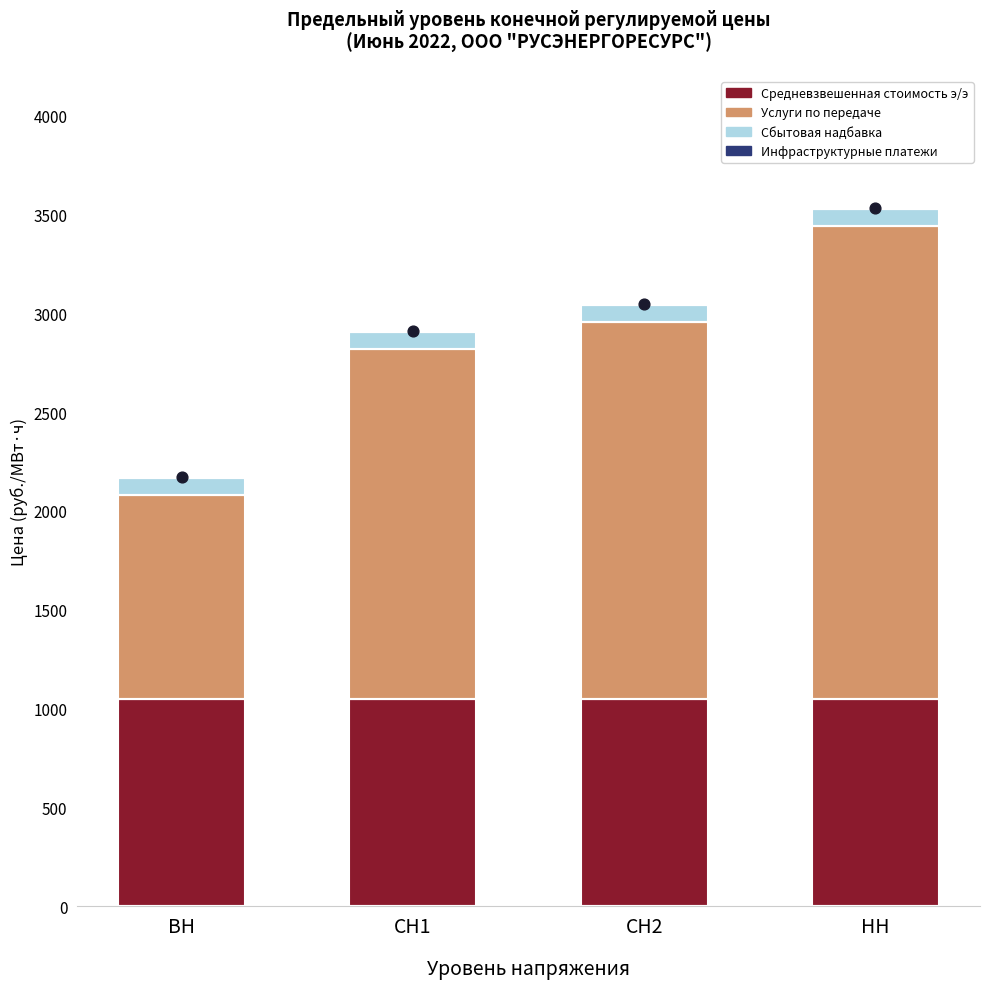

Which series has the largest total across all categories?

Услуги по передаче